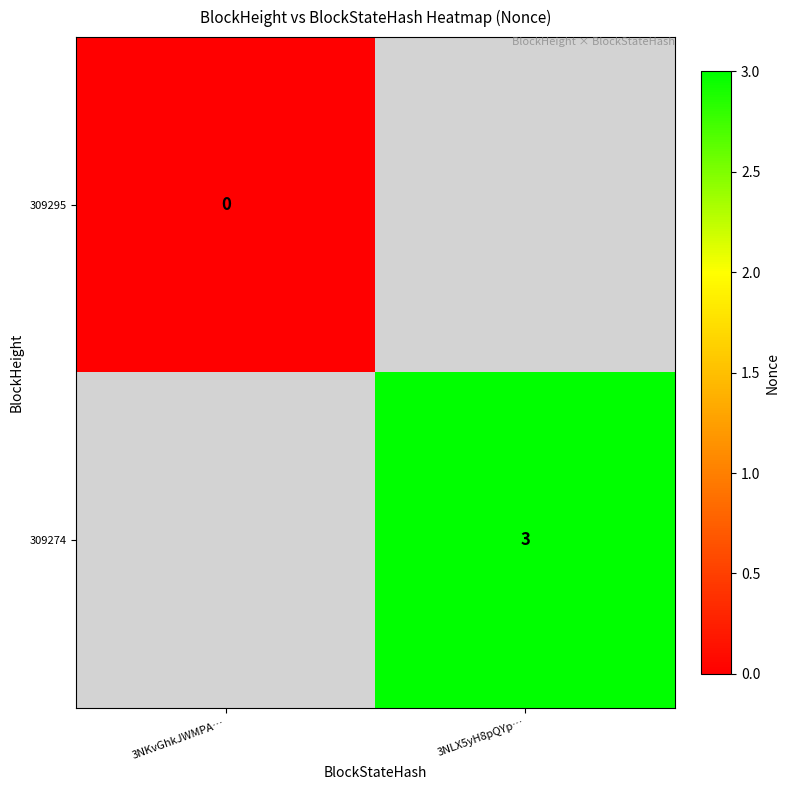

The value of 309274 at 3NLX5yH8pQYp… is 1.1. True or false?

False